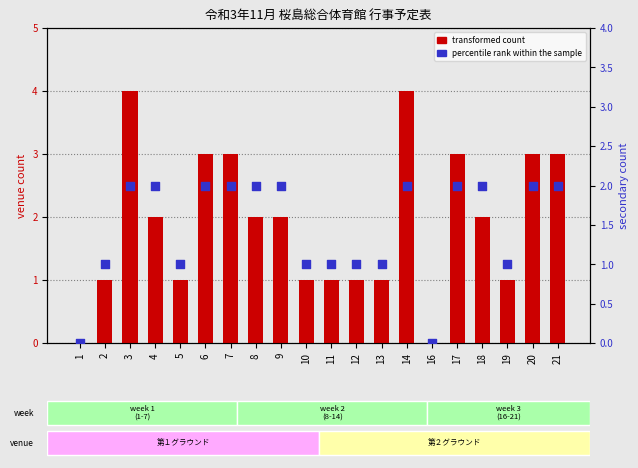

Which series has the largest total across all categories?

transformed count